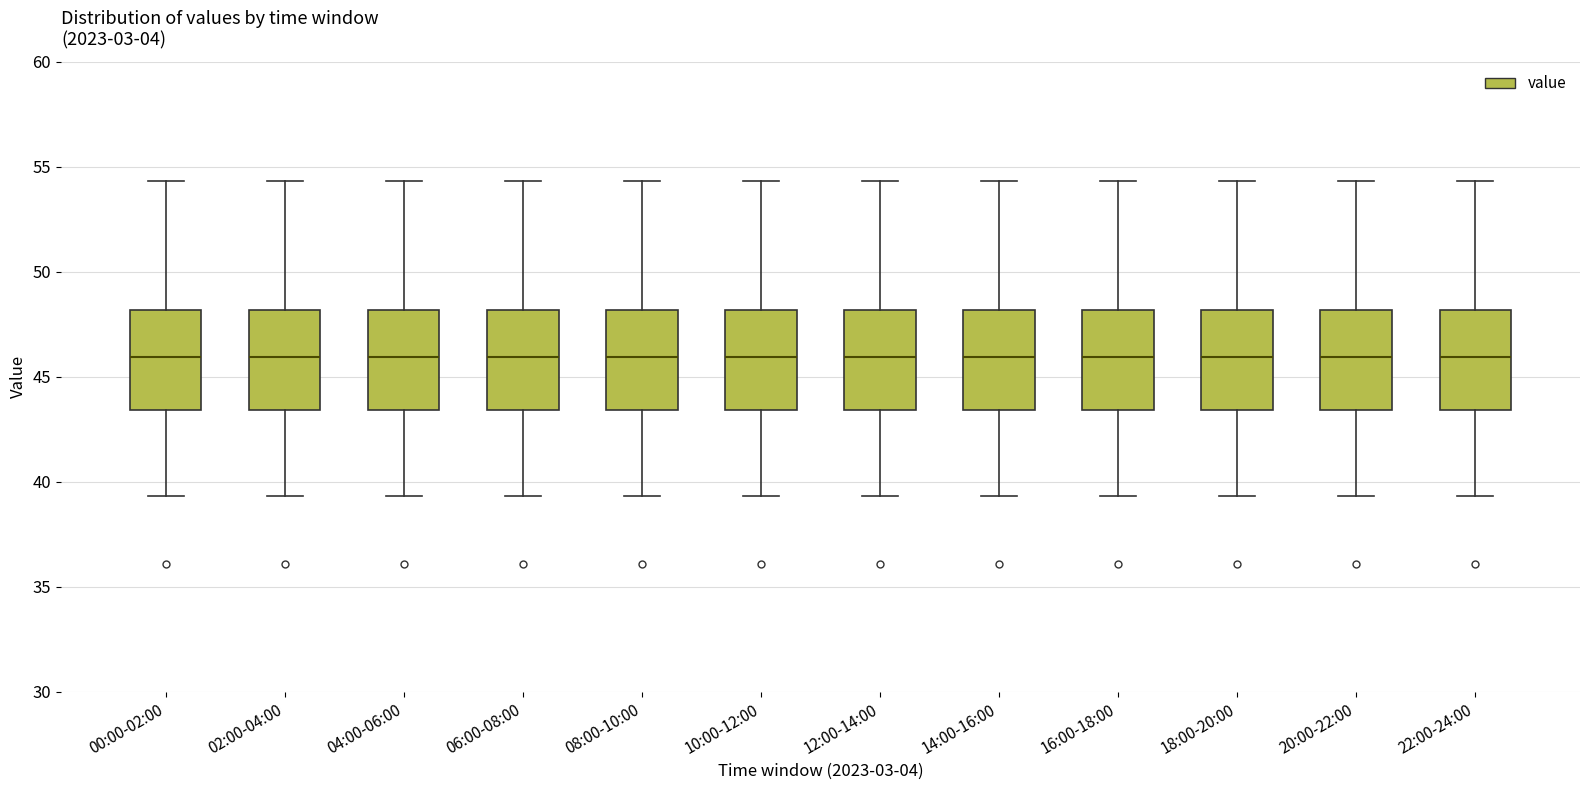

Reading left to right, transcribe this box plot: for each box, give where its median line is, the range the box spans, and where its two whiskers end, as read against the y-axis. The values are not printed on the chart, so give them approximately, as read against the axis.

00:00-02:00: median 46.0, box 43.5 to 48.0, whiskers 39.5 to 54.5
02:00-04:00: median 46.0, box 43.5 to 48.0, whiskers 39.5 to 54.5
04:00-06:00: median 46.0, box 43.5 to 48.0, whiskers 39.5 to 54.5
06:00-08:00: median 46.0, box 43.5 to 48.0, whiskers 39.5 to 54.5
08:00-10:00: median 46.0, box 43.5 to 48.0, whiskers 39.5 to 54.5
10:00-12:00: median 46.0, box 43.5 to 48.0, whiskers 39.5 to 54.5
12:00-14:00: median 46.0, box 43.5 to 48.0, whiskers 39.5 to 54.5
14:00-16:00: median 46.0, box 43.5 to 48.0, whiskers 39.5 to 54.5
16:00-18:00: median 46.0, box 43.5 to 48.0, whiskers 39.5 to 54.5
18:00-20:00: median 46.0, box 43.5 to 48.0, whiskers 39.5 to 54.5
20:00-22:00: median 46.0, box 43.5 to 48.0, whiskers 39.5 to 54.5
22:00-24:00: median 46.0, box 43.5 to 48.0, whiskers 39.5 to 54.5